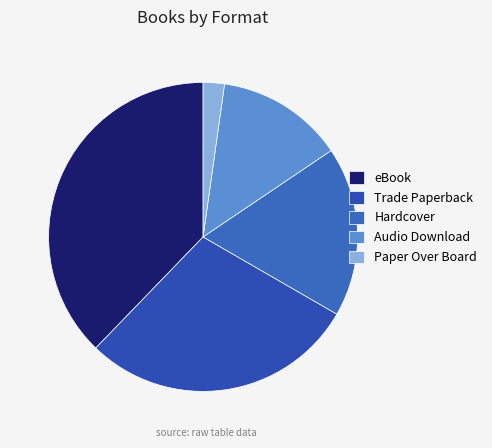

The Trade Paperback slice represents 25% of the pie. True or false?

False